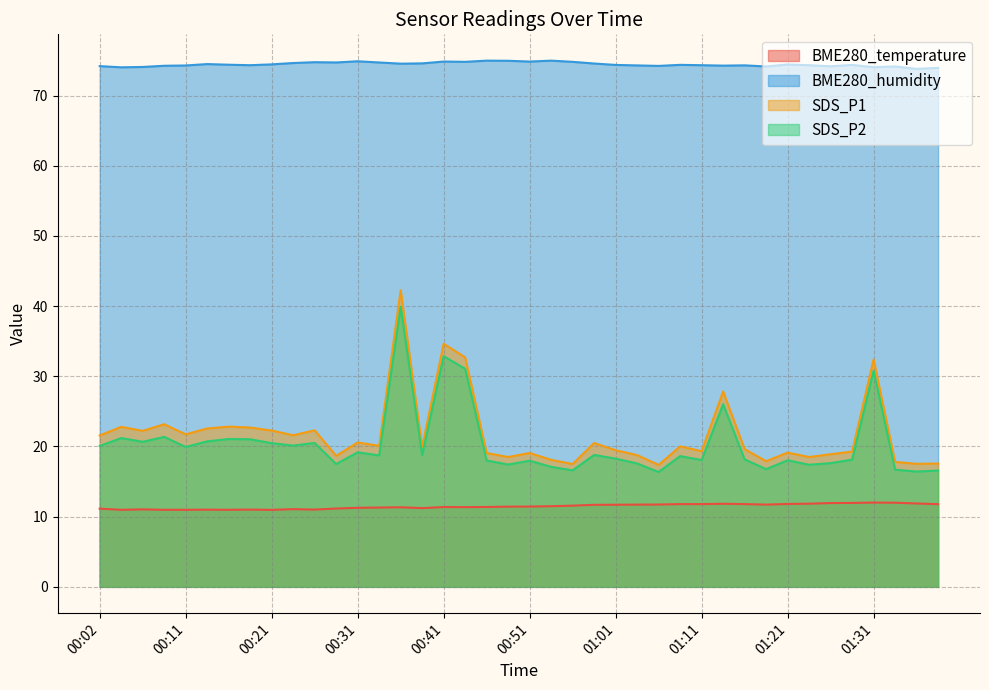

At how many categories does at least one series exceed 59?

40